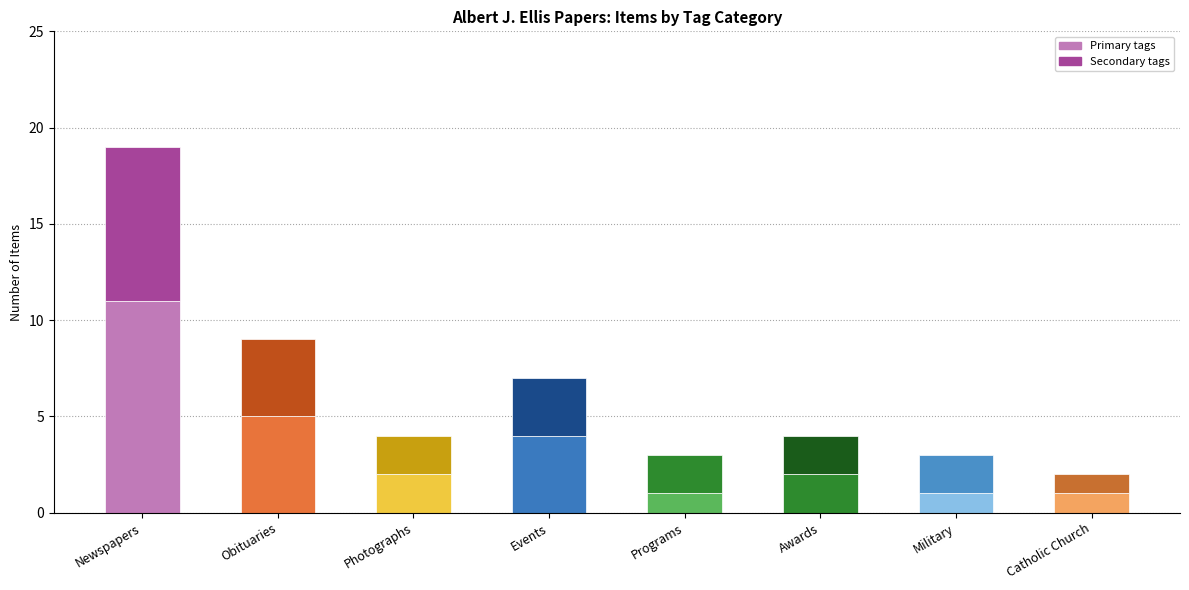

How many series are shown in this chart?

2